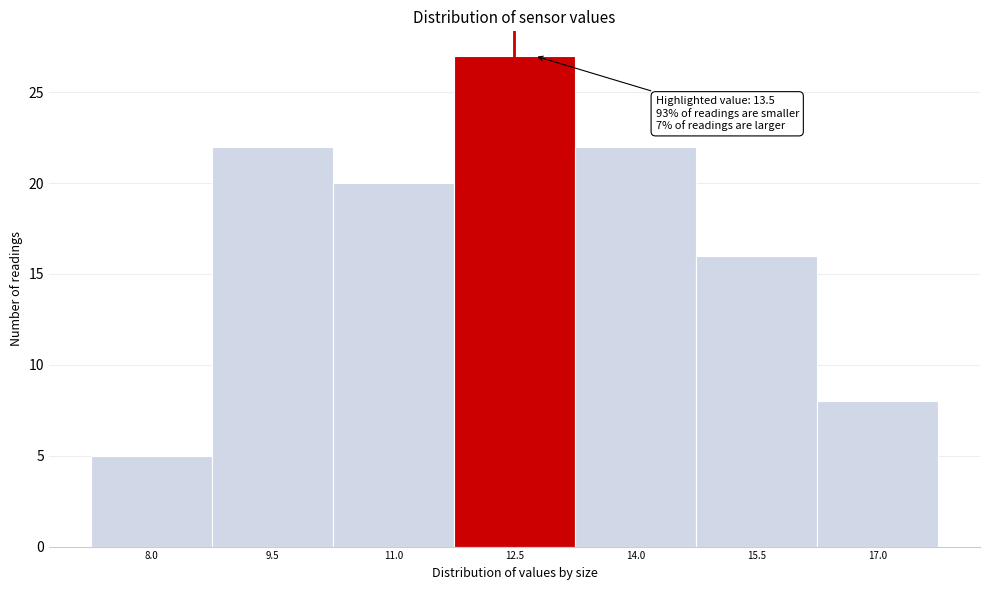

Reading left to right, what are all the values shown in this chart?

8.0=5	9.5=22	11.0=20	12.5=27	14.0=22	15.5=16	17.0=8